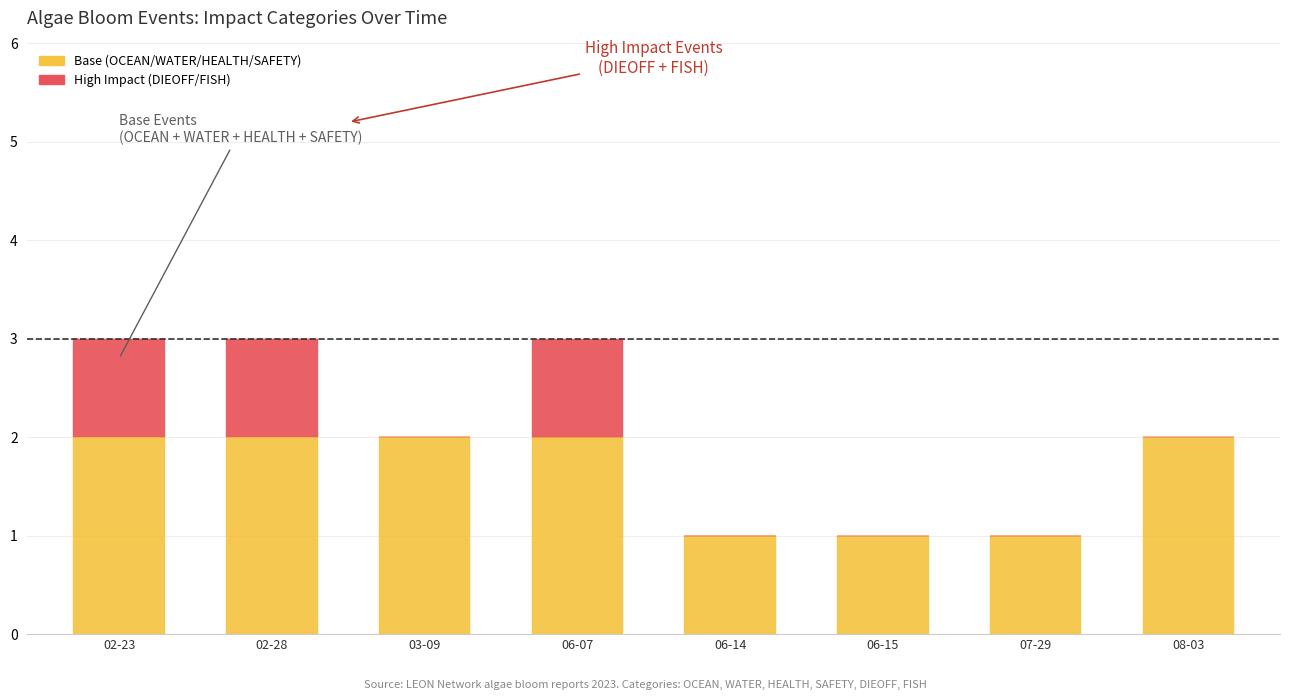

The DIEOFF series shows 0 at 06-07. True or false?

False